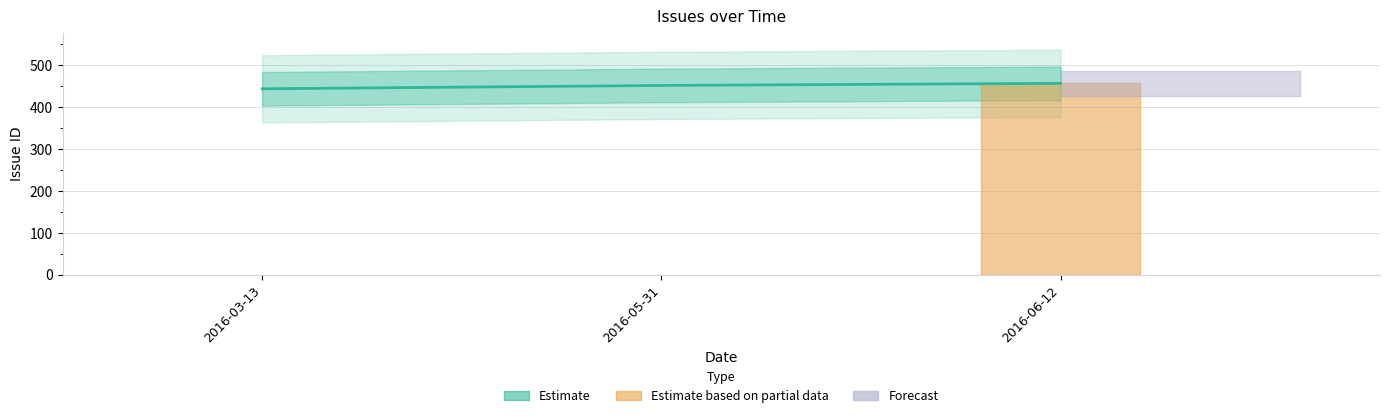

Reading left to right, list all the values displayed in this chart.

2016-03-13=443	2016-05-31=451	2016-06-12=456